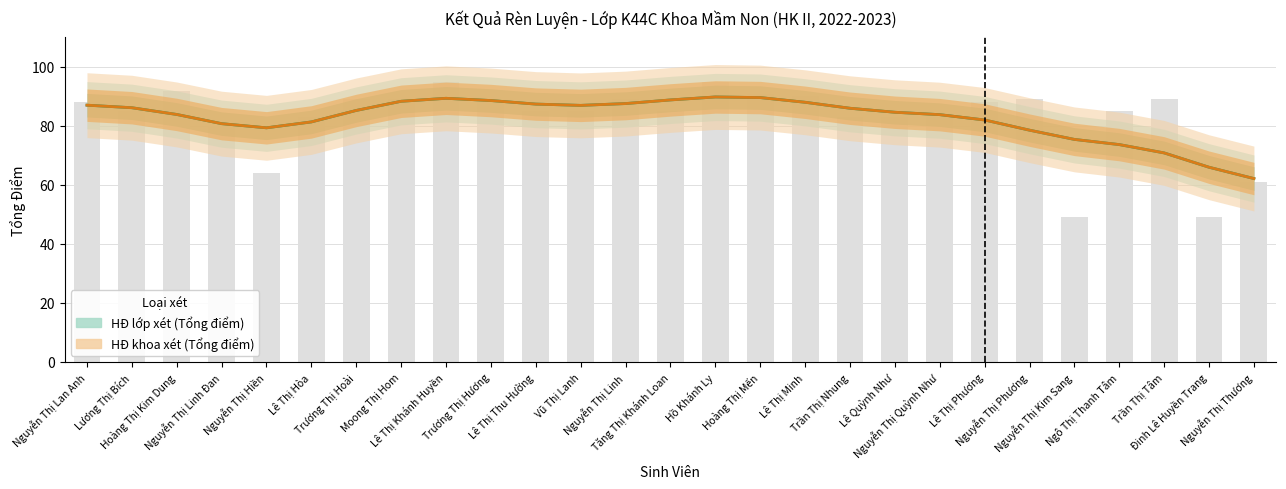

List the labels in order of value, smallest first.

Nguyễn Thị Kim Sang, Đinh Lê Huyền Trang, Nguyễn Thị Thương, Nguyễn Thị Hiền, Nguyễn Thị Linh Đan, Lê Thị Hòa, Trần Thị Nhung, Lê Quỳnh Như, Nguyễn Thị Quỳnh Như, Lương Thị Bích, Lê Thị Thu Hường, Vũ Thị Lanh, Tăng Thị Khánh Loan, Ngô Thị Thanh Tâm, Nguyễn Thị Lan Anh, Trương Thị Hương, Lê Thị Phương, Trương Thị Hoài, Moong Thị Hom, Nguyễn Thị Linh, Nguyễn Thị Phương, Trần Thị Tâm, Lê Thị Minh, Hoàng Thị Mến, Hoàng Thị Kim Dung, Lê Thị Khánh Huyền, Hồ Khánh Ly